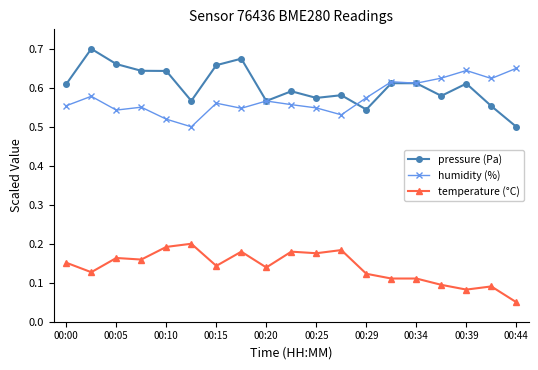

True or false: pressure (Pa) has more than 1 points higher than both neighbors.

True